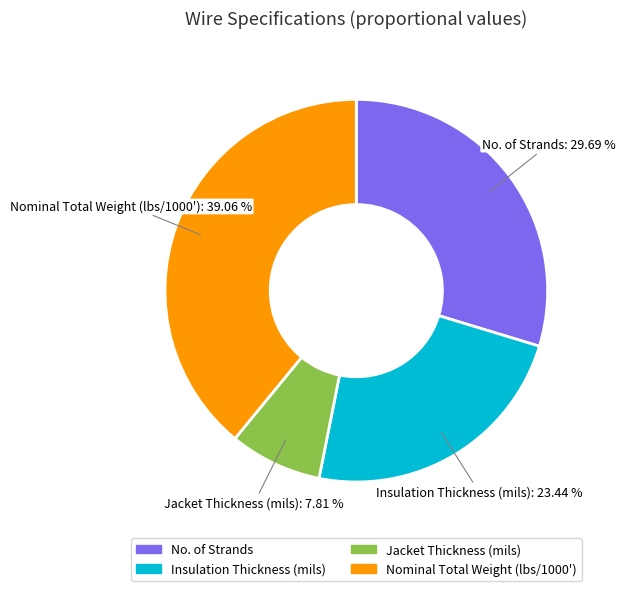

What is the ratio of the value at Jacket Thickness (mils) to the value at Nominal Total Weight (lbs/1000')?

0.2